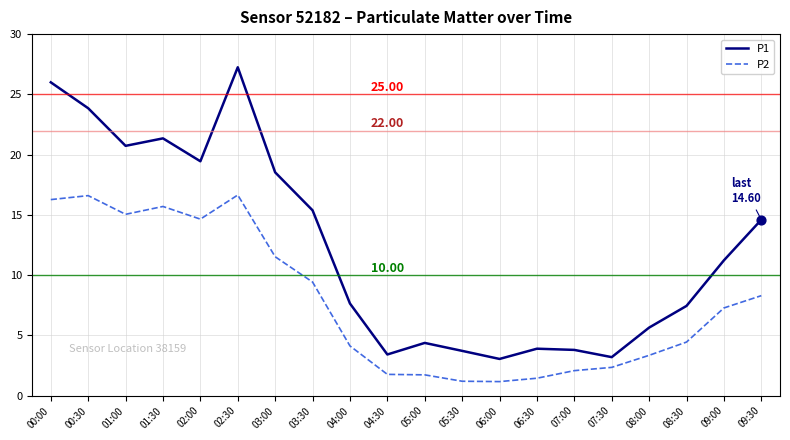

Which series has the widest spread of values?

P1